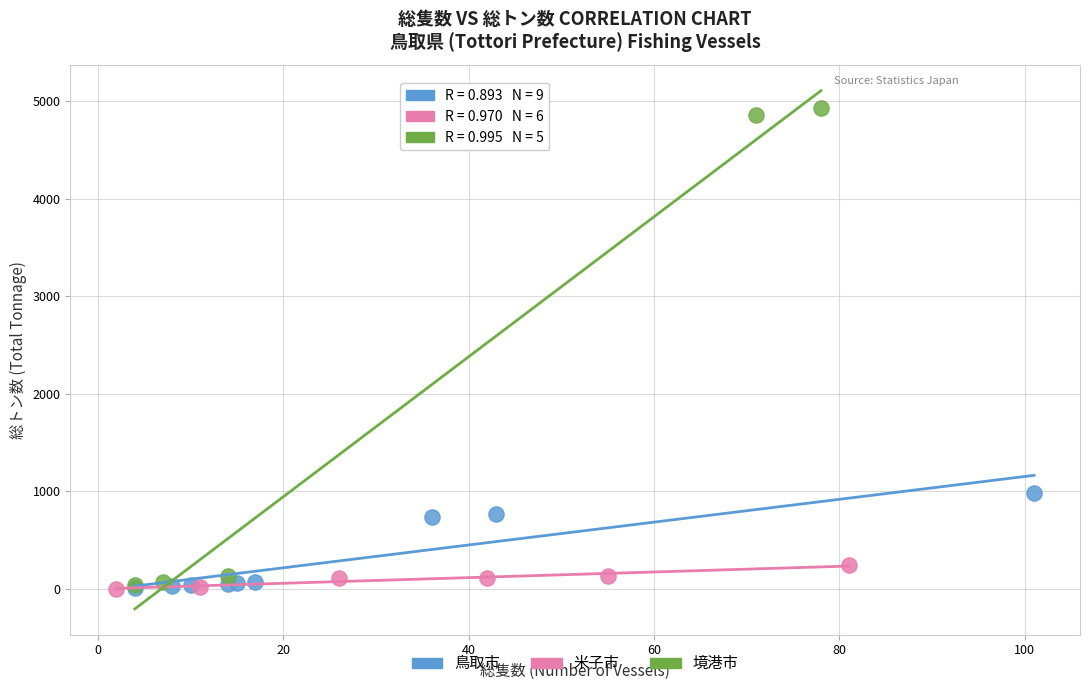

Which series reaches the maximum Y coordinate?

境港市